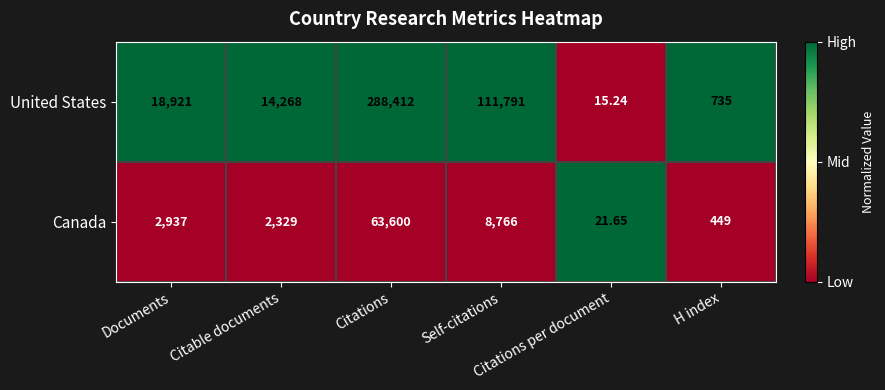

What is the maximum value shown in the chart?

288412.0